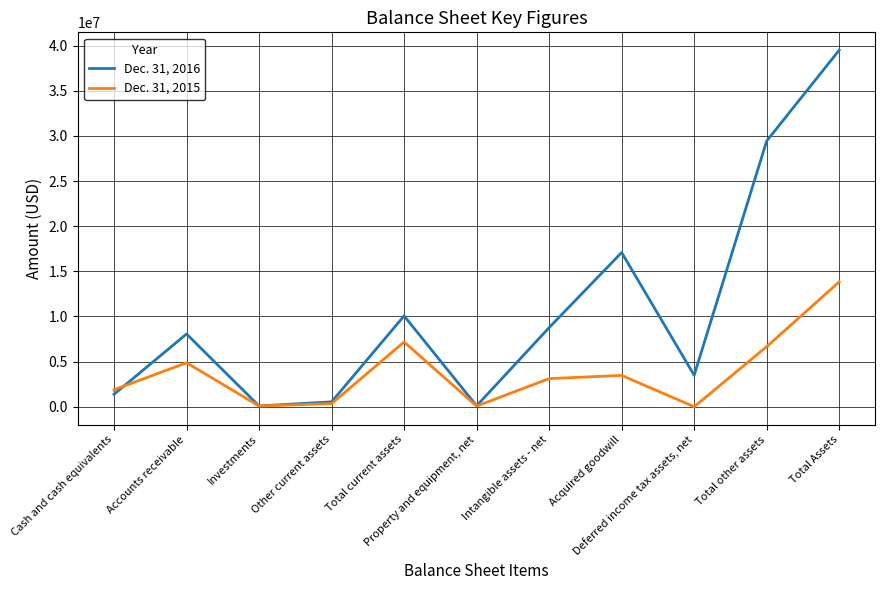

What is the total value across all series at Deferred income tax assets, net?

3488960